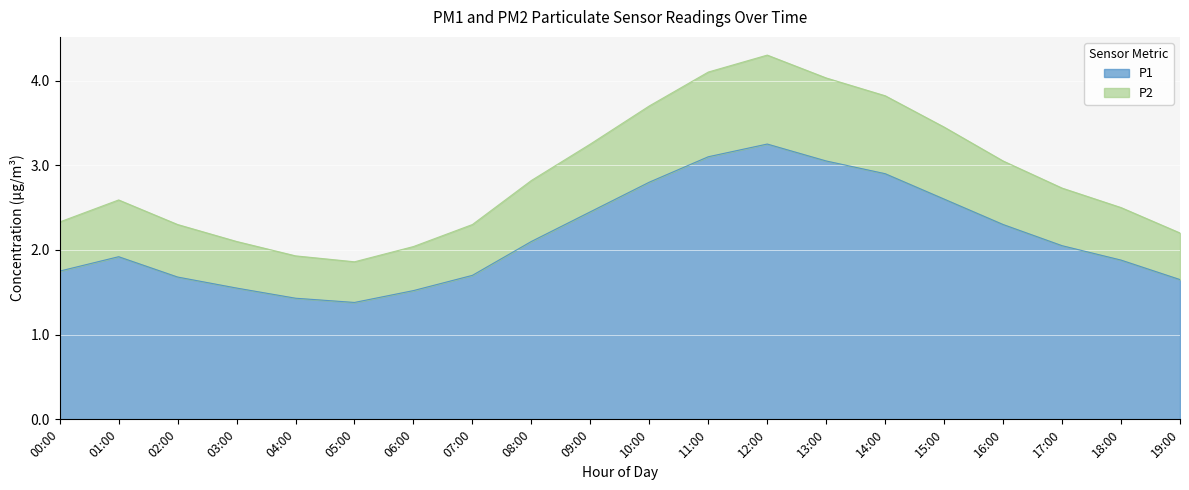

What is the maximum value for P2?

4.3